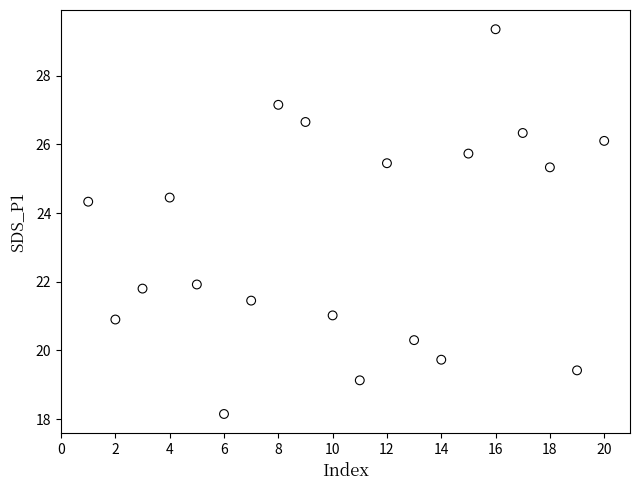

What is the range of Y values (max minus min)?

11.2